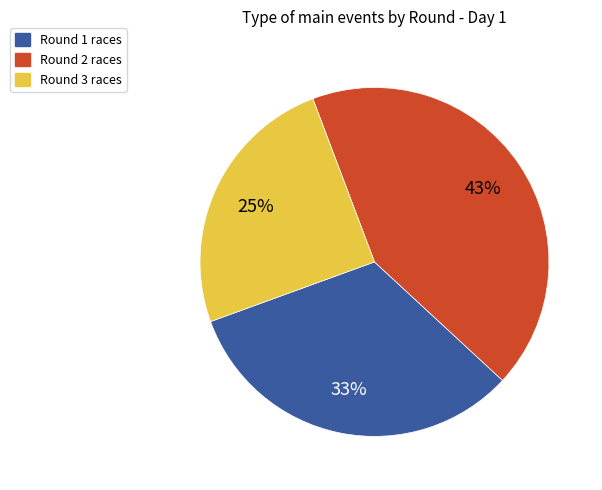

Is there a majority slice in this chart?

No